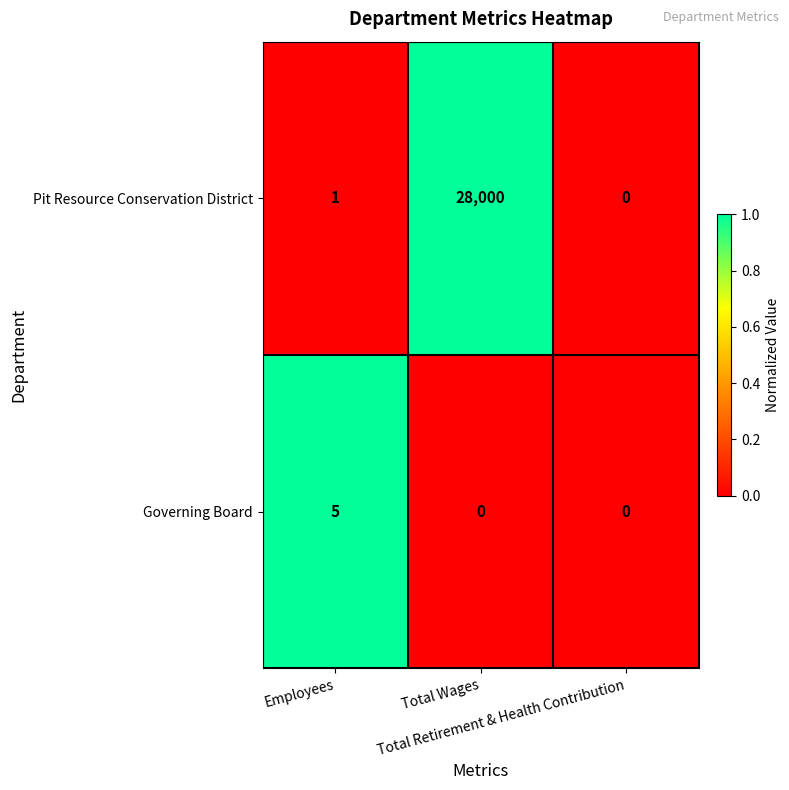

List the series in order of their overall mean, highest first.

Pit Resource Conservation District, Governing Board